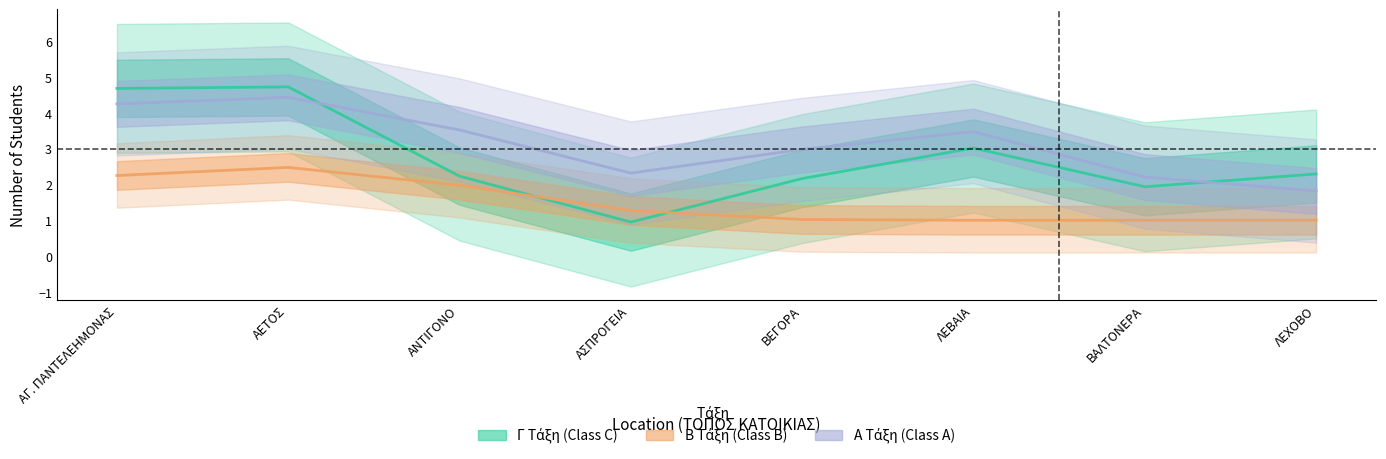

Between ΑΕΤΟΣ and ΒΕΓΟΡΑ, which series saw the biggest shift?

Γ (Class C) - Students